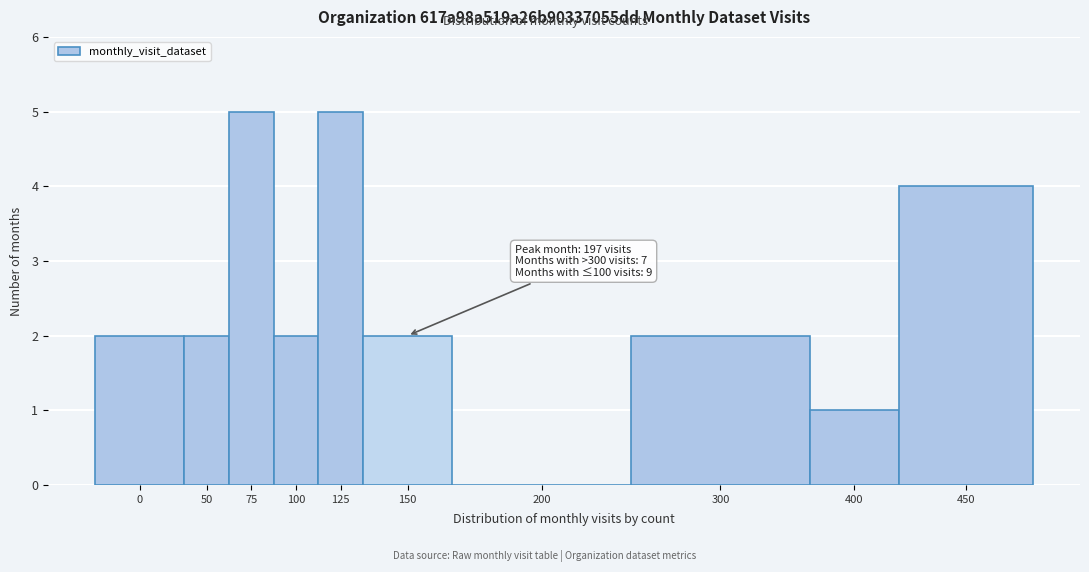

Reading right to left, what are all the values shown in this chart?

450=4	400=1	300=2	200=0	150=2	125=5	100=2	75=5	50=2	0=2